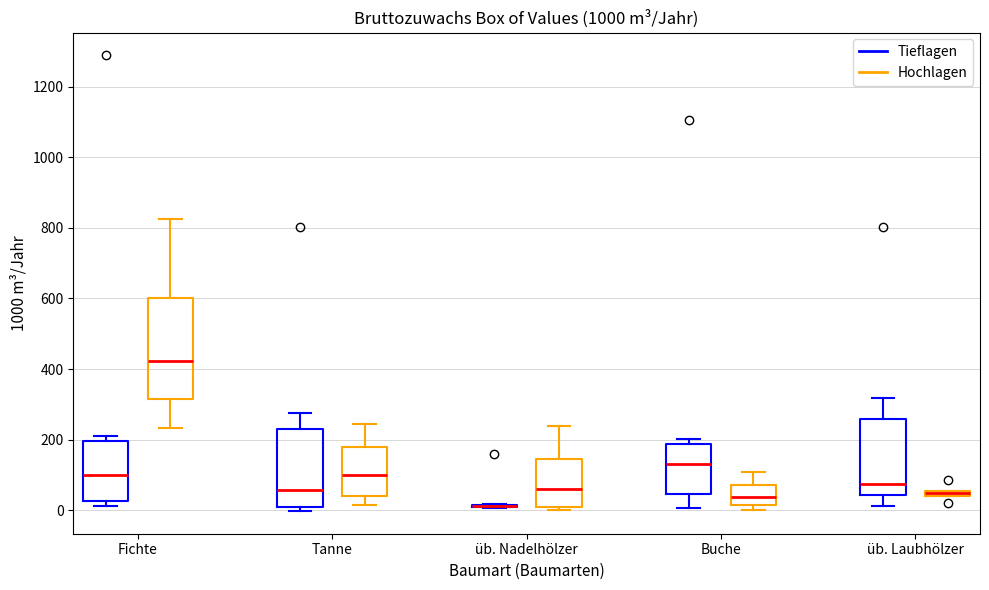

Where is the lower edge of the box for üb. Nadelhölzer (Hochlagen) on the y-axis? The values are not printed on the chart, so give them approximately, as read against the axis.

20